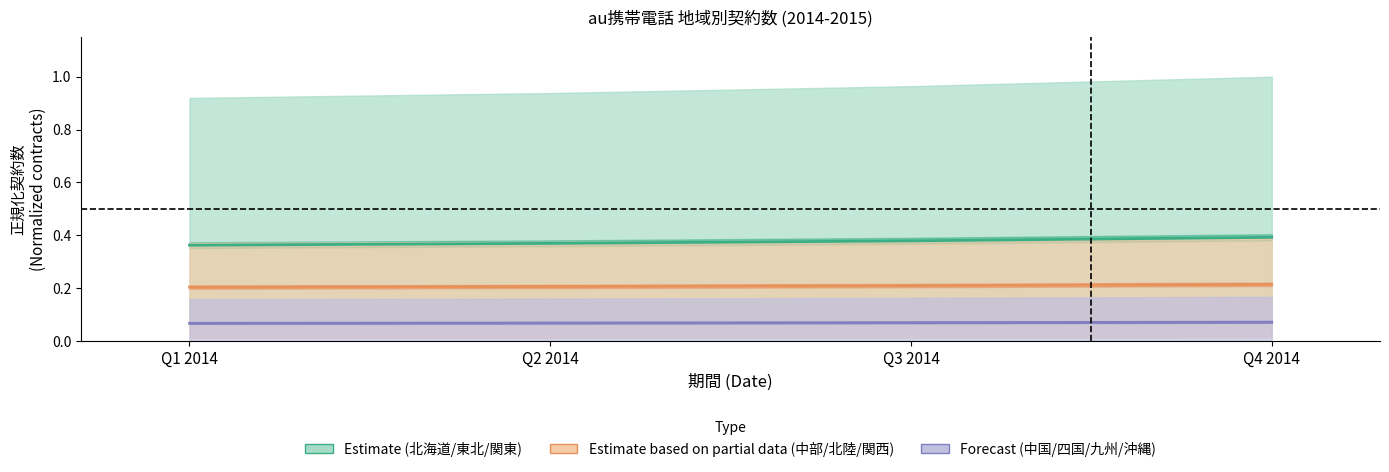

What is the value of the Estimate based on partial data point at the 1st from the left?

0.2